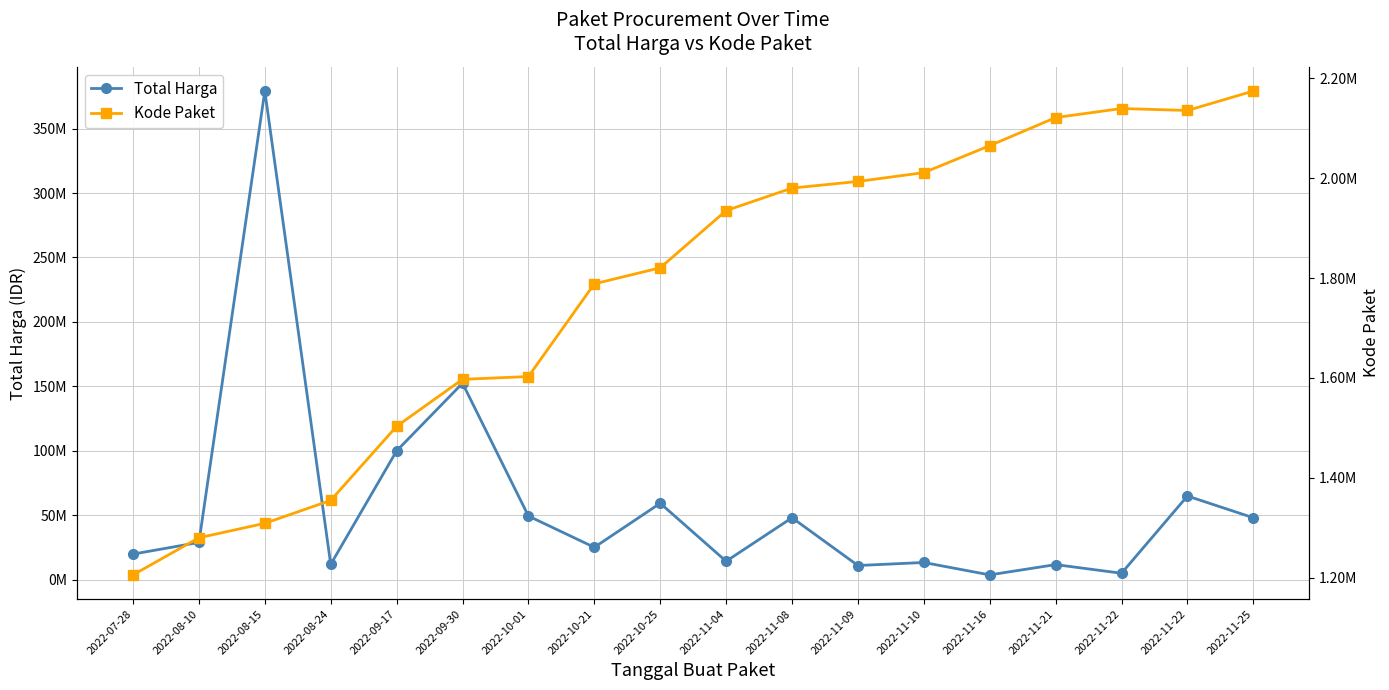

Which has a higher value, 2022-11-10 or 2022-09-17?

2022-09-17